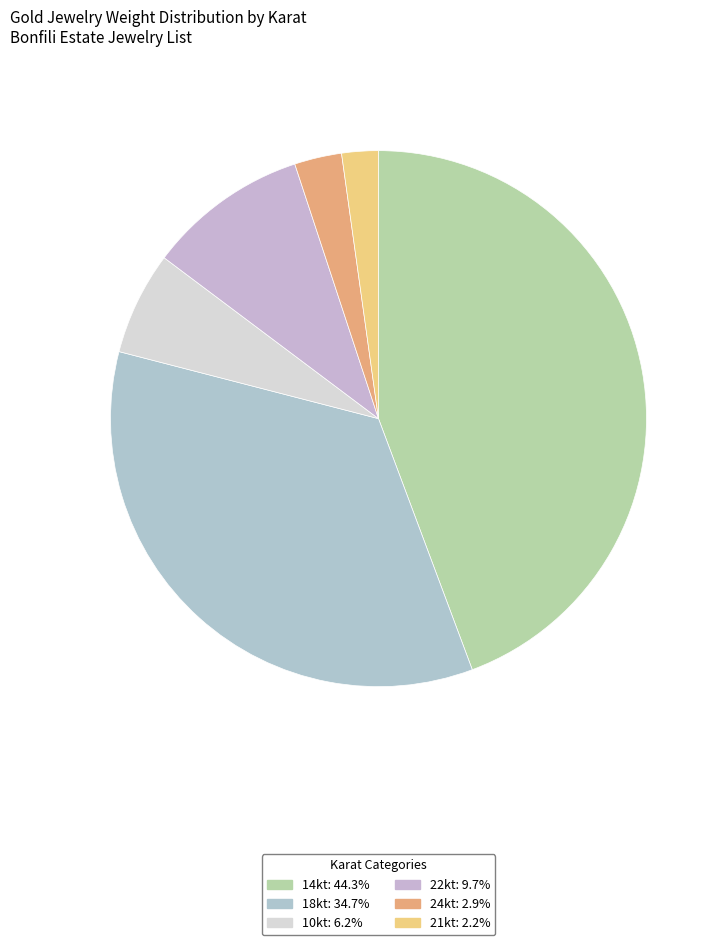

Is the sum of 24kt and 10kt greater than half?

No